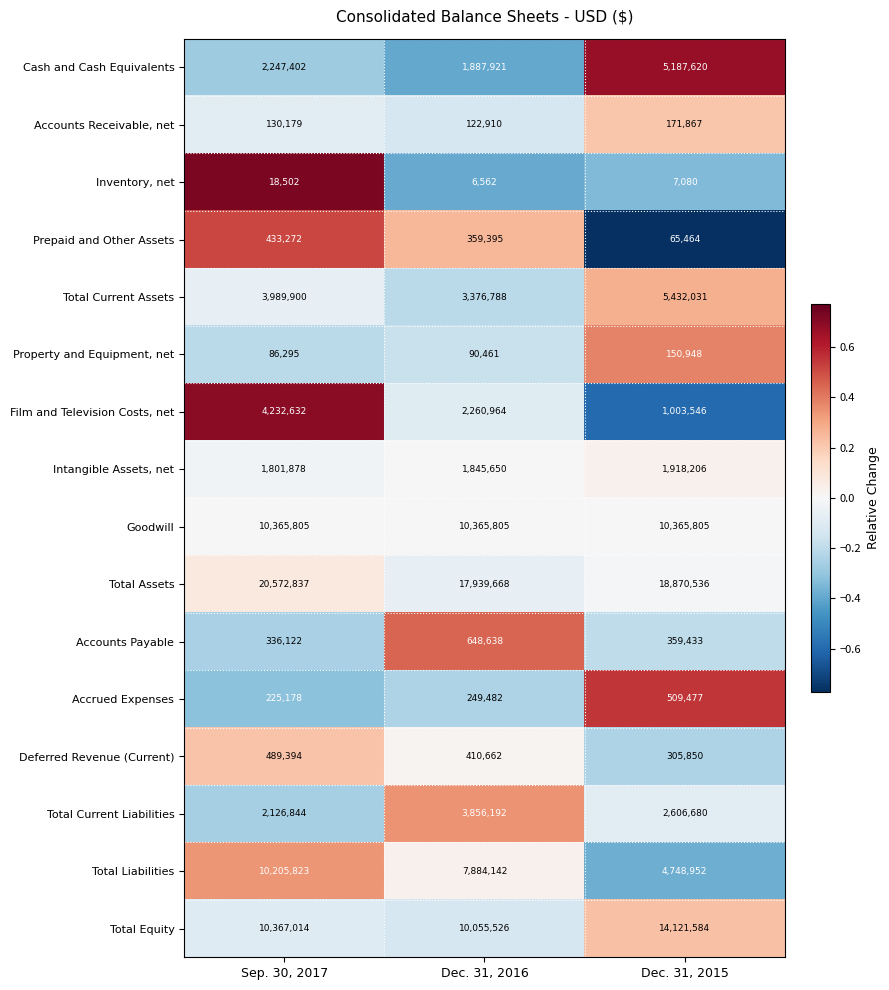

What is the difference between the highest and lowest values at Dec. 31, 2015?

18863456